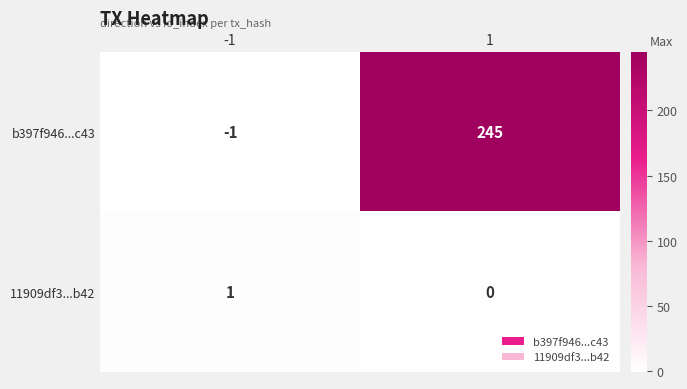

How many data points does each series have?

2